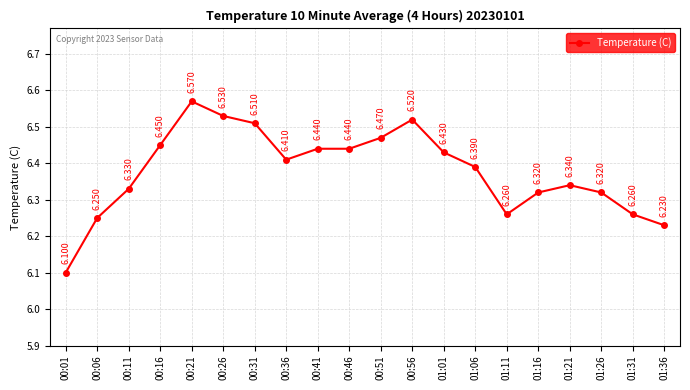

What is the greatest value displayed?

6.6